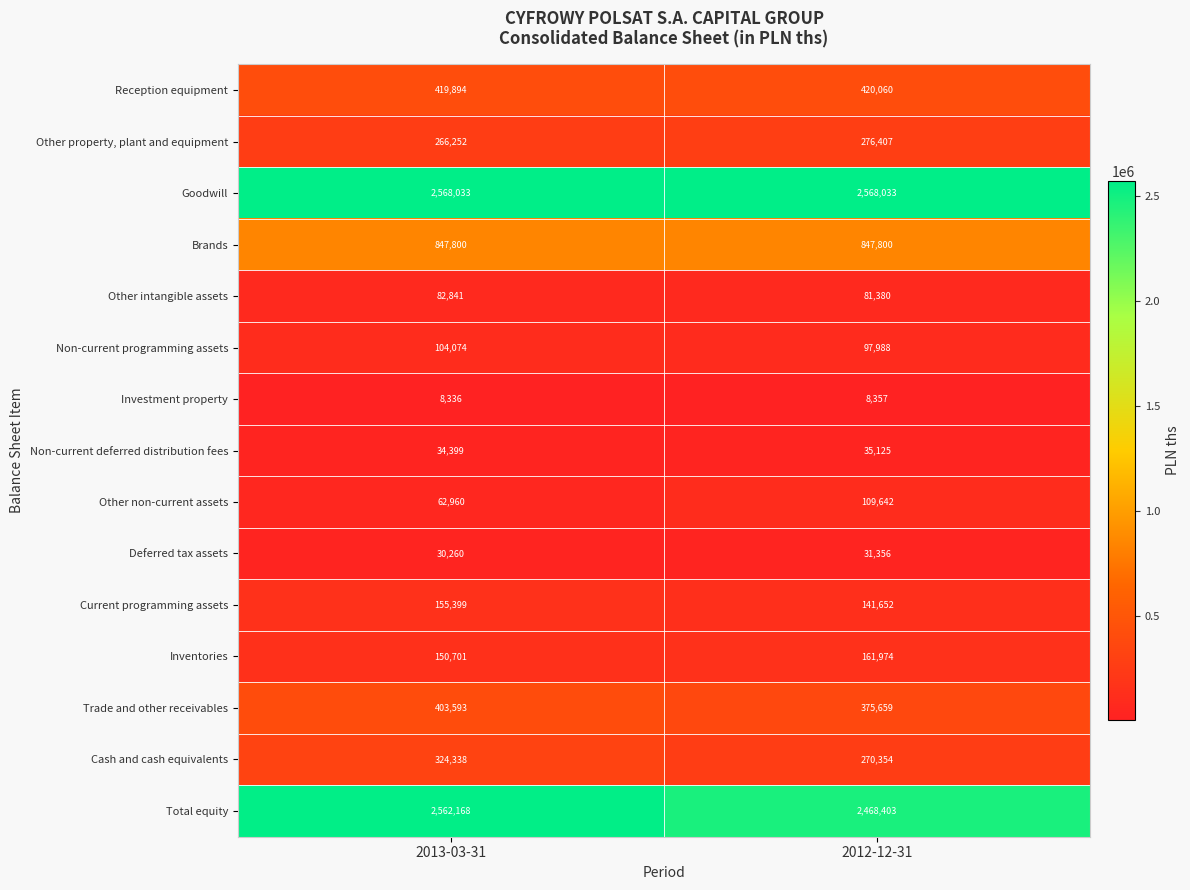

At 2012-12-31, list the series in order from largest to smallest.

Goodwill, Total equity, Brands, Reception equipment, Trade and other receivables, Other property, plant and equipment, Cash and cash equivalents, Inventories, Current programming assets, Other non-current assets, Non-current programming assets, Other intangible assets, Non-current deferred distribution fees, Deferred tax assets, Investment property